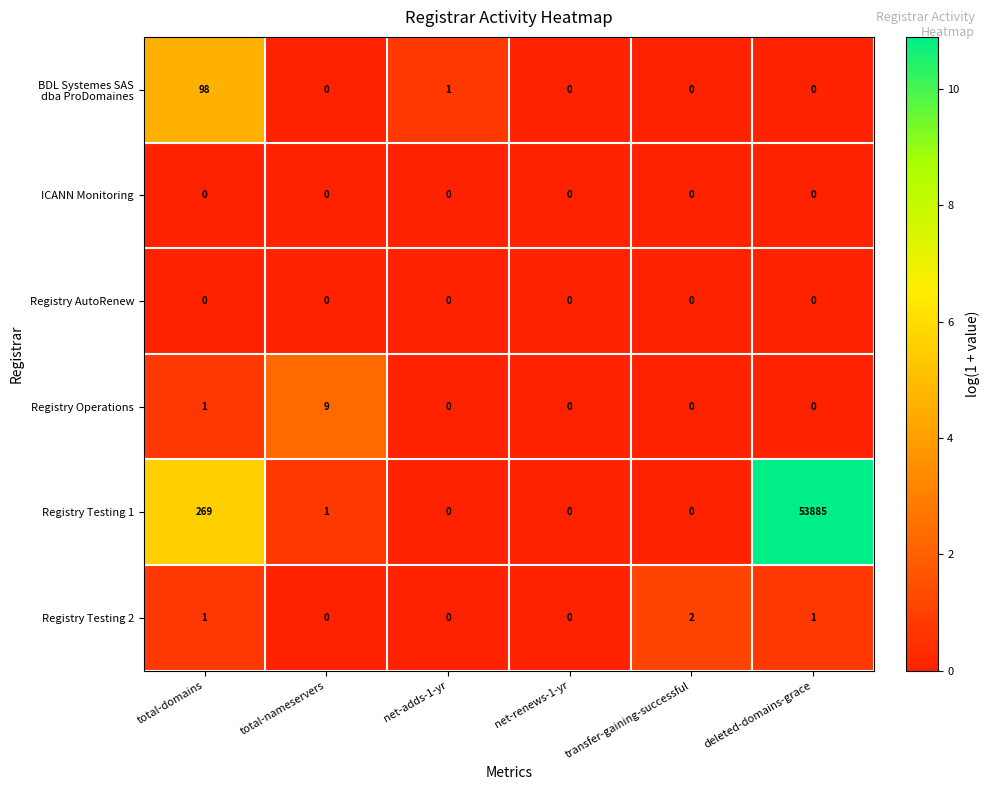

The ICANN Monitoring series shows 0 at net-renews-1-yr. True or false?

True